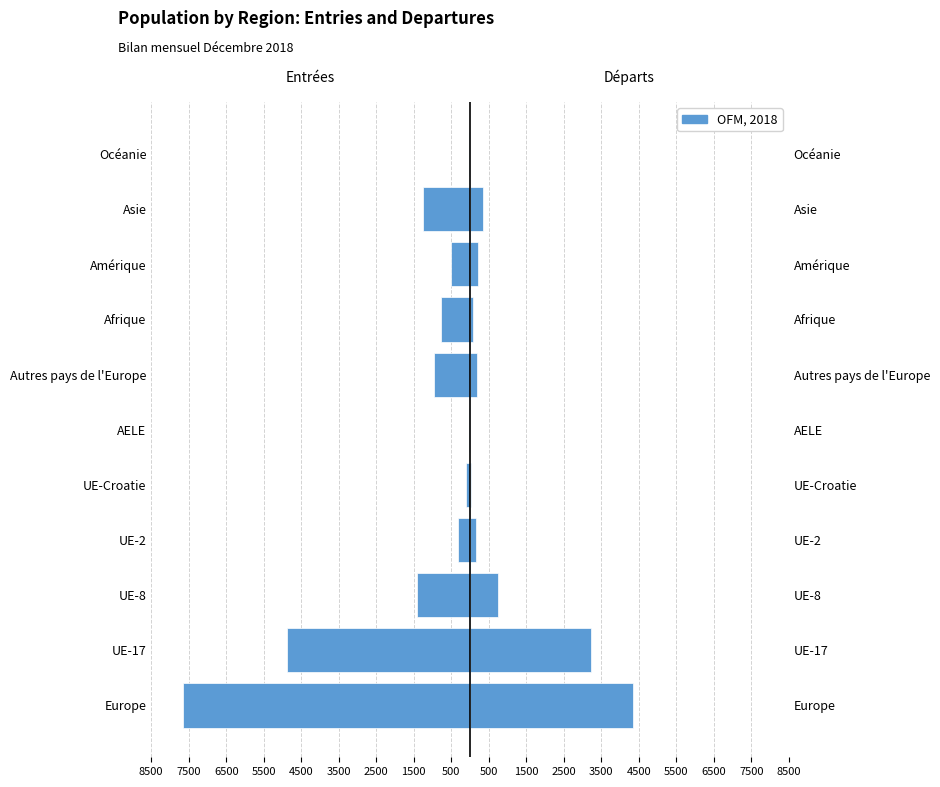

Between Asie and Océanie, which series saw the biggest shift?

Entrées (col_2)